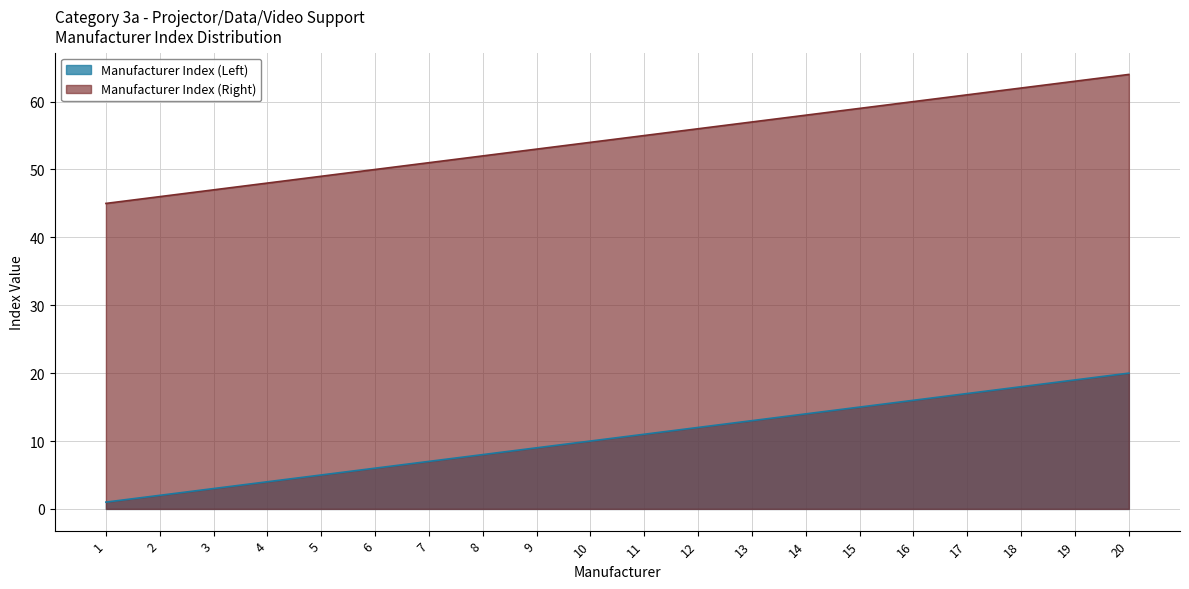

What value does the Manufacturer Index (Right) series have at 15, to the nearest 10?

60